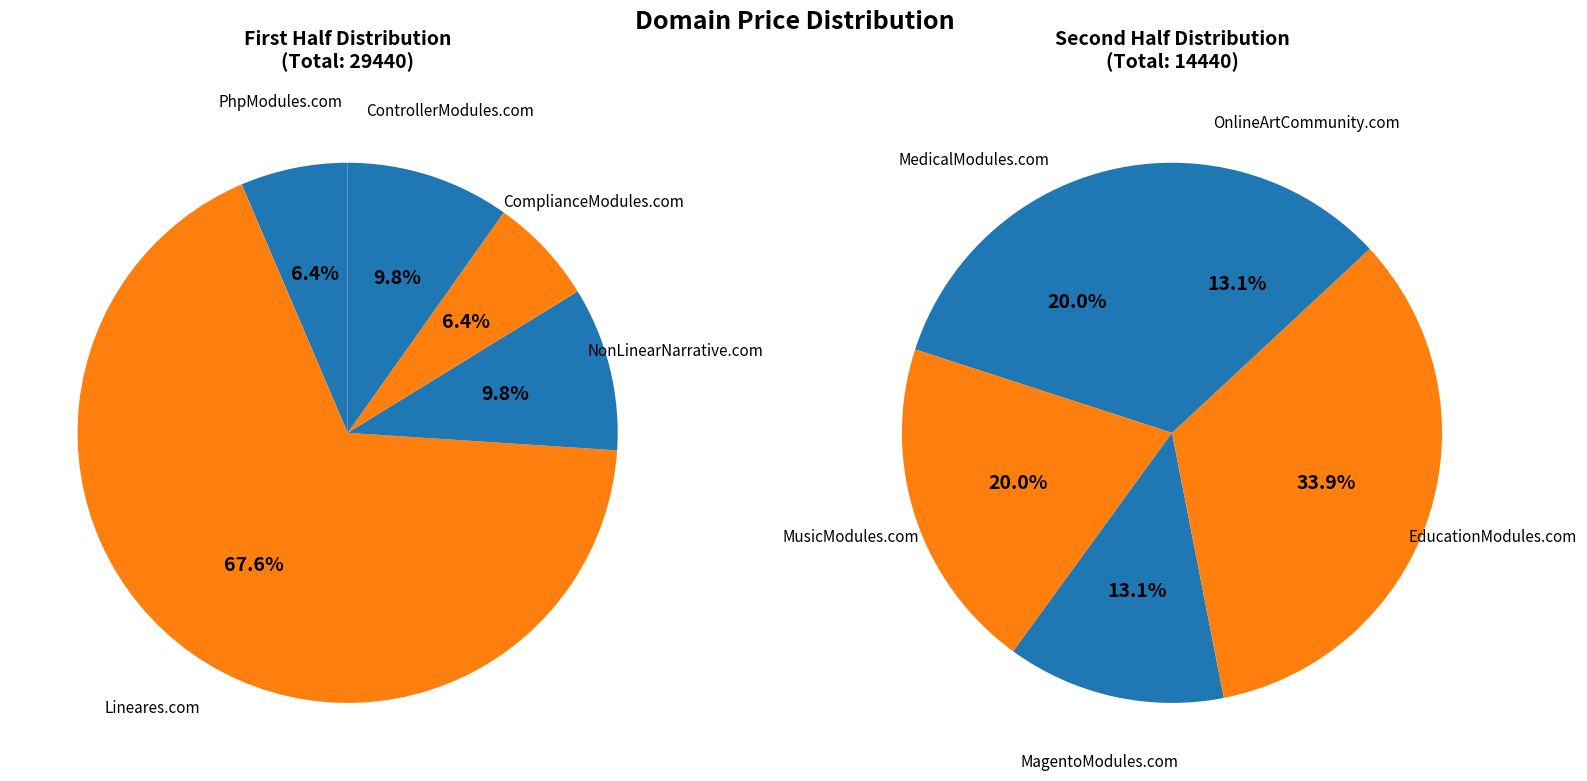

True or false: MagentoModules.com accounts for 4% of the total.

True